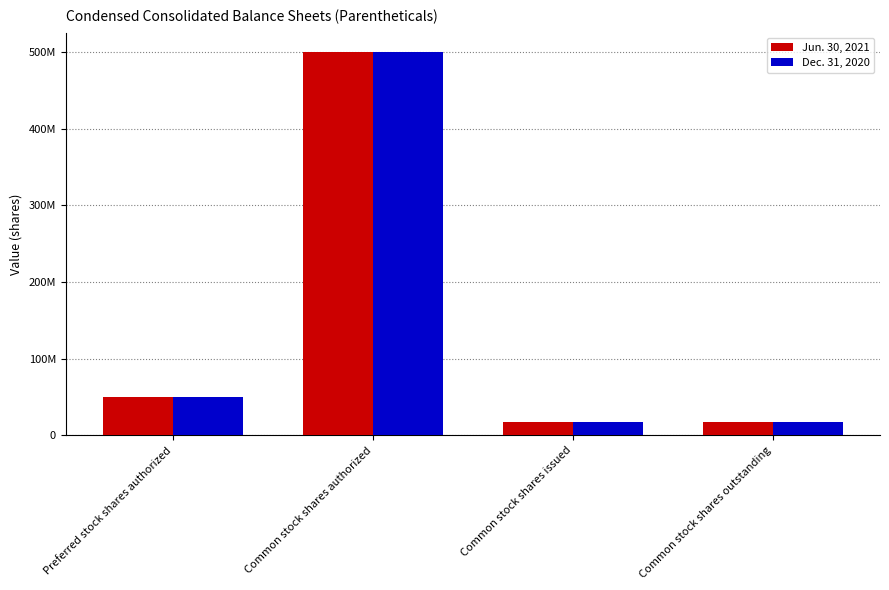

Which series has the widest spread of values?

Dec. 31, 2020